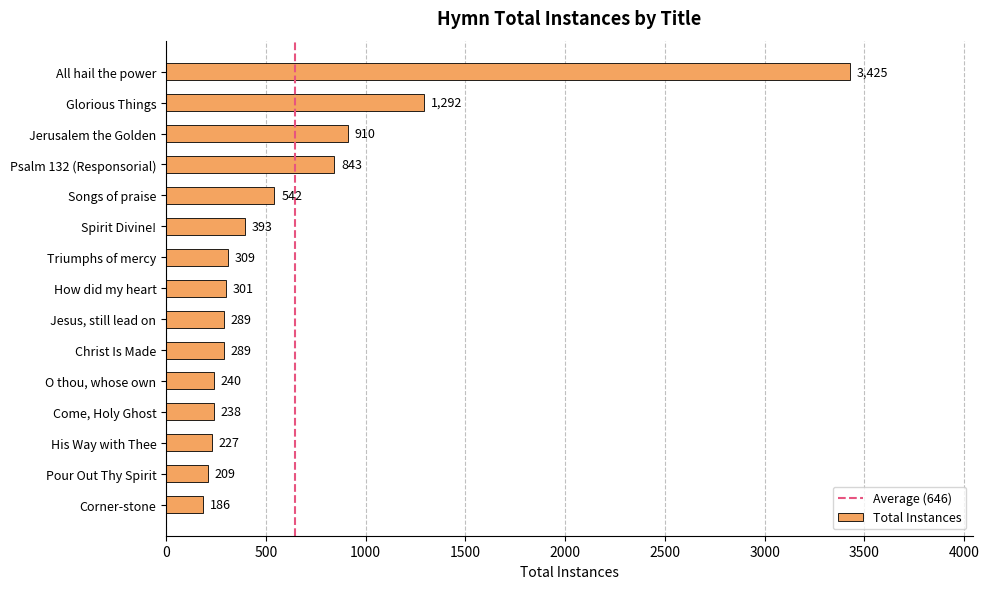

Which label corresponds to the smallest value in the chart?

Corner-stone